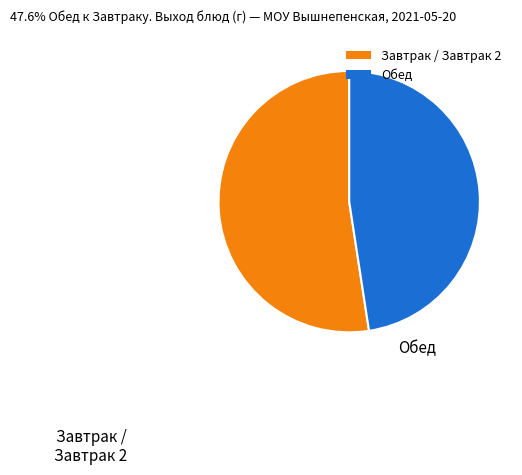

Is the sum of Завтрак / Завтрак 2 and Обед greater than half?

Yes